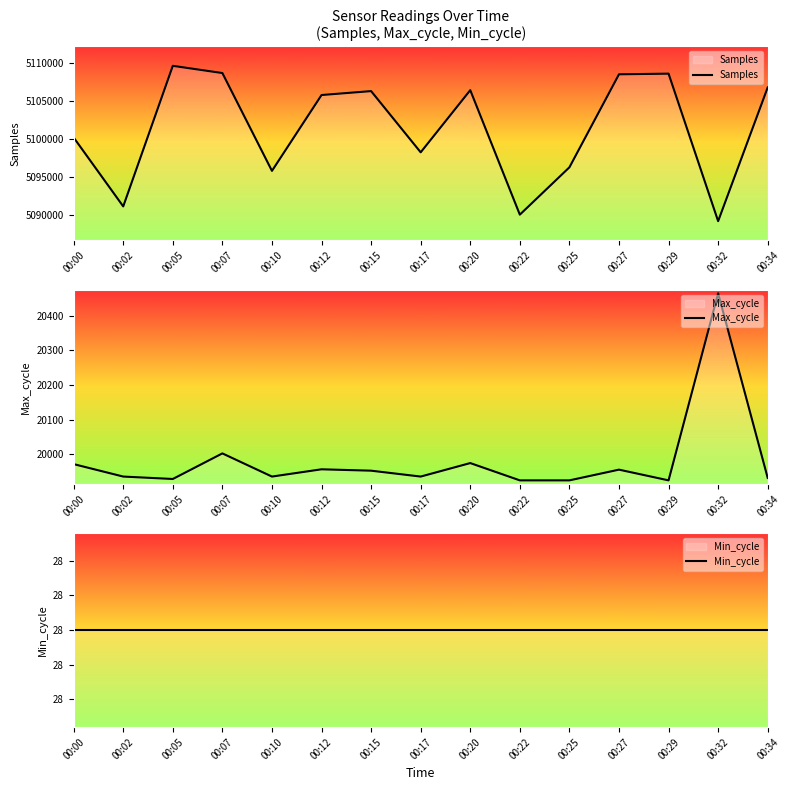

List the series in order of their peak value, highest first.

Samples, Max_cycle, Min_cycle